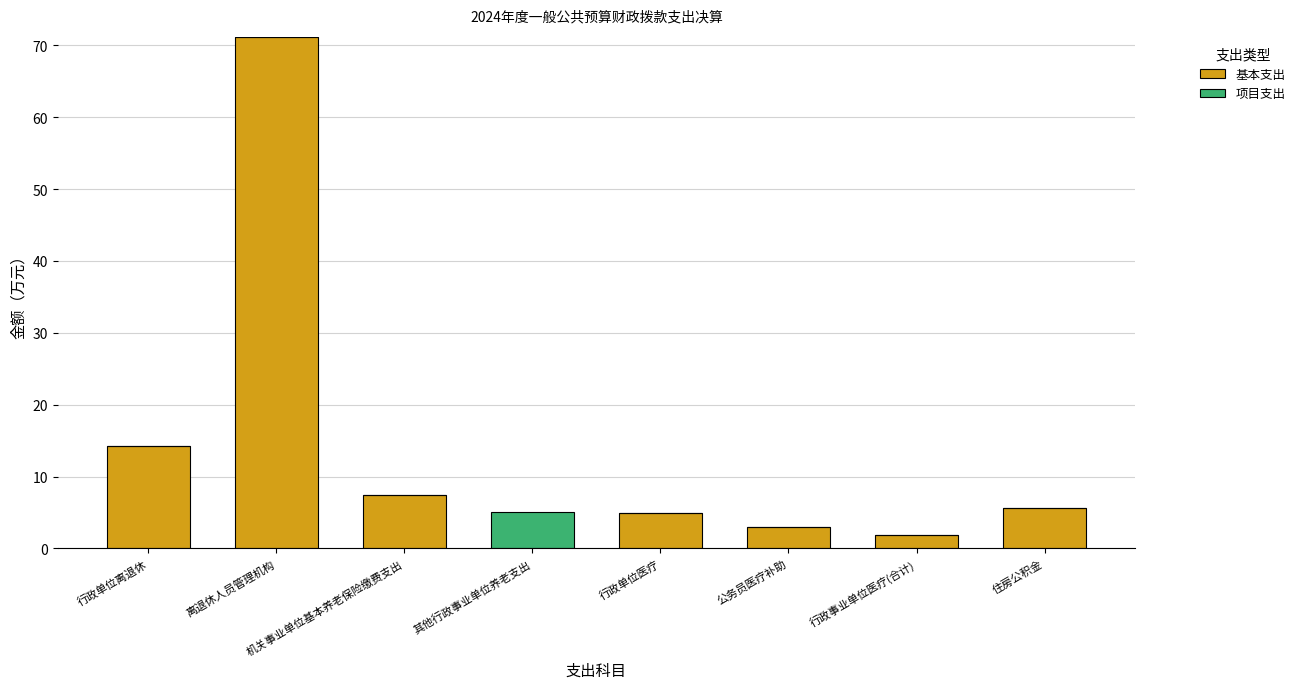

At which category is the sum across all series the highest?

离退休人员管理机构